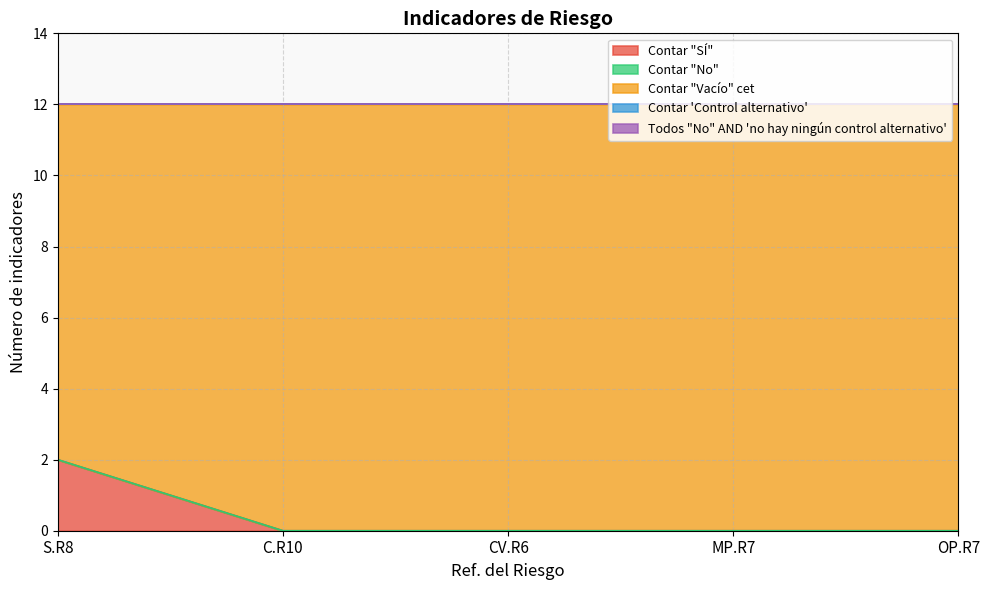

At CV.R6, list the series in order from smallest to largest.

Contar "SÍ", Contar "No", Contar 'Control alternativo', Todos "No" AND 'no hay ningún control alternativo', Contar "Vacío" cet